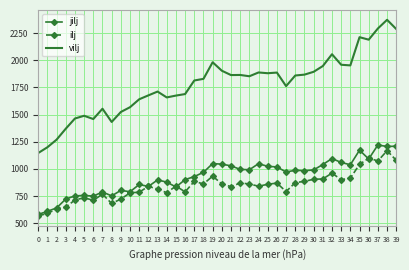

Which series has the largest range (max minus min)?

vilj